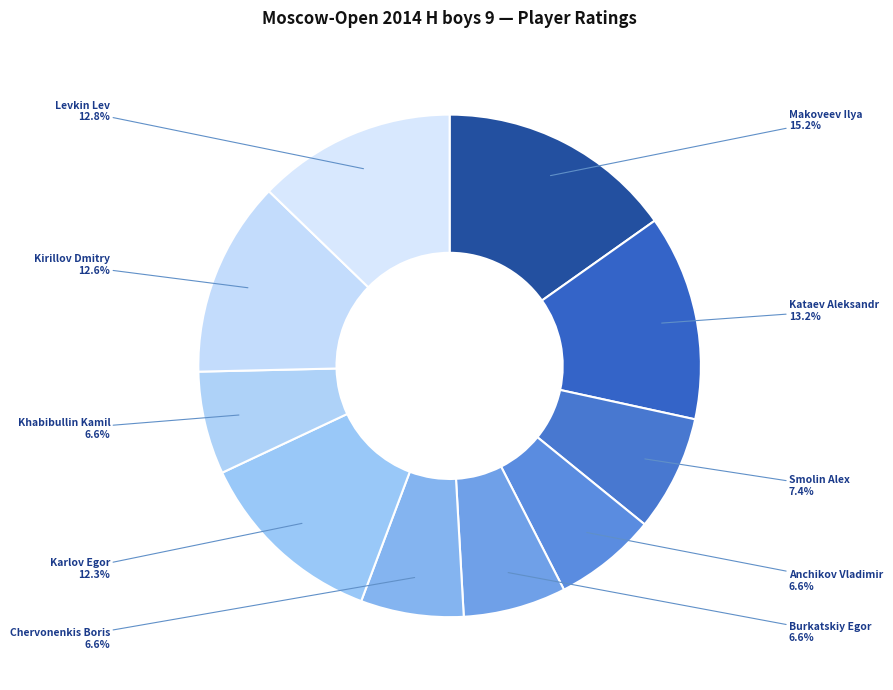

To the nearest percent, what is the average slice percentage?

10%